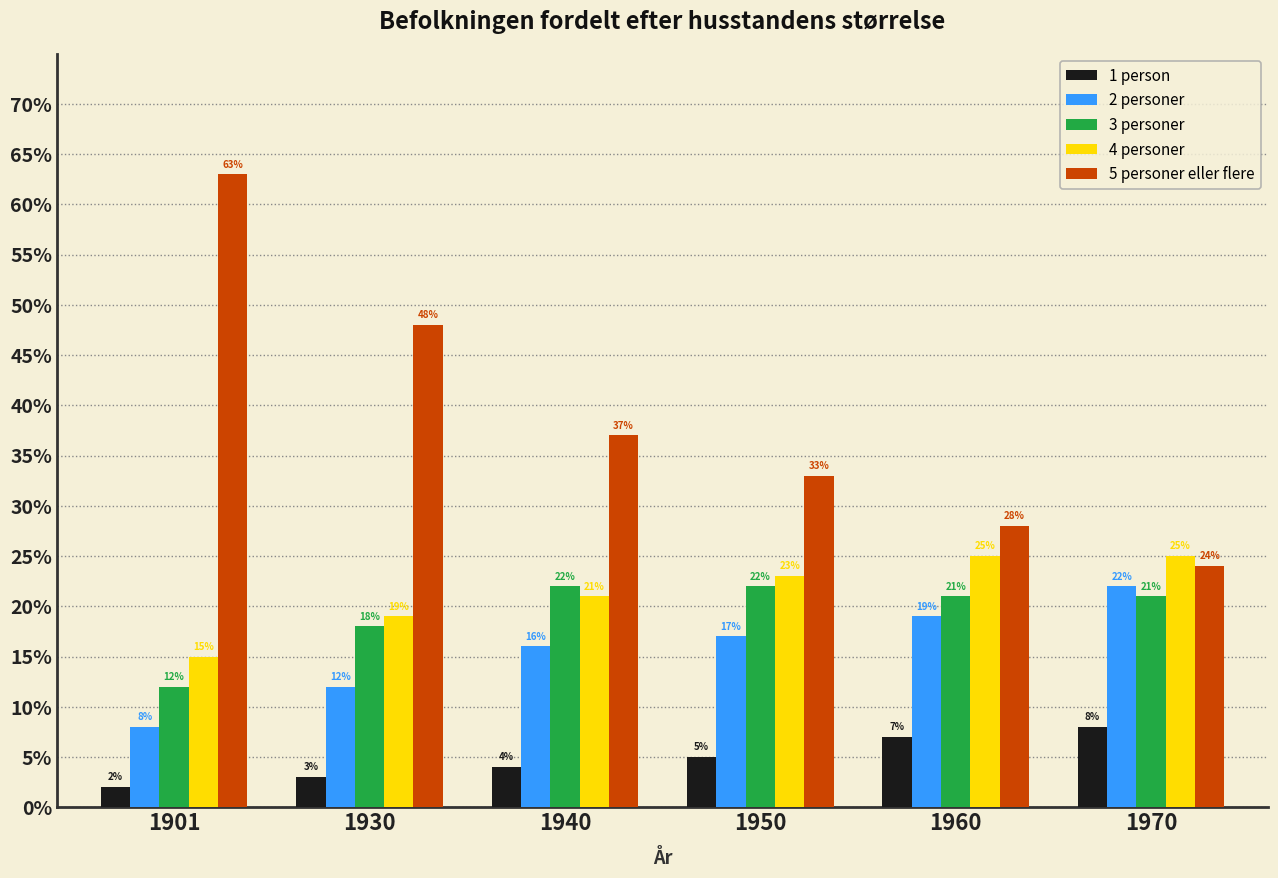

How many data points in 4 personer are less than 23?

3